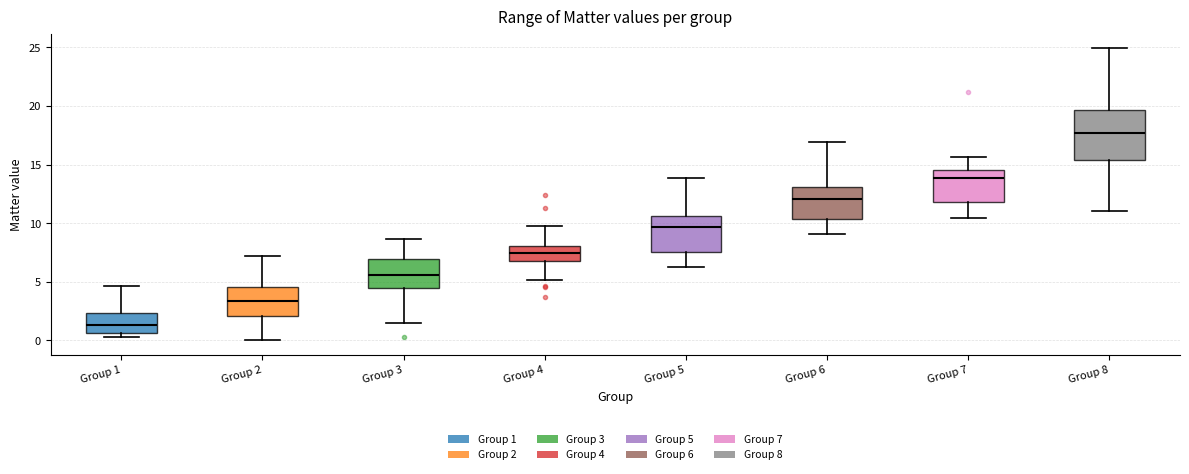

Reading left to right, read every box against the y-axis: the position of its median line, the range the box covers, and the ends of its whiskers. The values are not printed on the chart, so give them approximately, as read against the axis.

Group 1: median 1.5, box 0.5 to 2.5, whiskers 0.5 (just below the box's lower edge) to 4.5
Group 2: median 3.5, box 2.0 to 4.5, whiskers 0.0 to 7.0
Group 3: median 5.5, box 4.5 to 7.0, whiskers 1.5 to 8.5
Group 4: median 7.5, box 6.5 to 8.0, whiskers 5.0 to 10.0
Group 5: median 9.5, box 7.5 to 10.5, whiskers 6.5 to 14.0
Group 6: median 12.0, box 10.5 to 13.0, whiskers 9.0 to 17.0
Group 7: median 14.0, box 12.0 to 14.5, whiskers 10.5 to 15.5
Group 8: median 17.5, box 15.5 to 19.5, whiskers 11.0 to 25.0